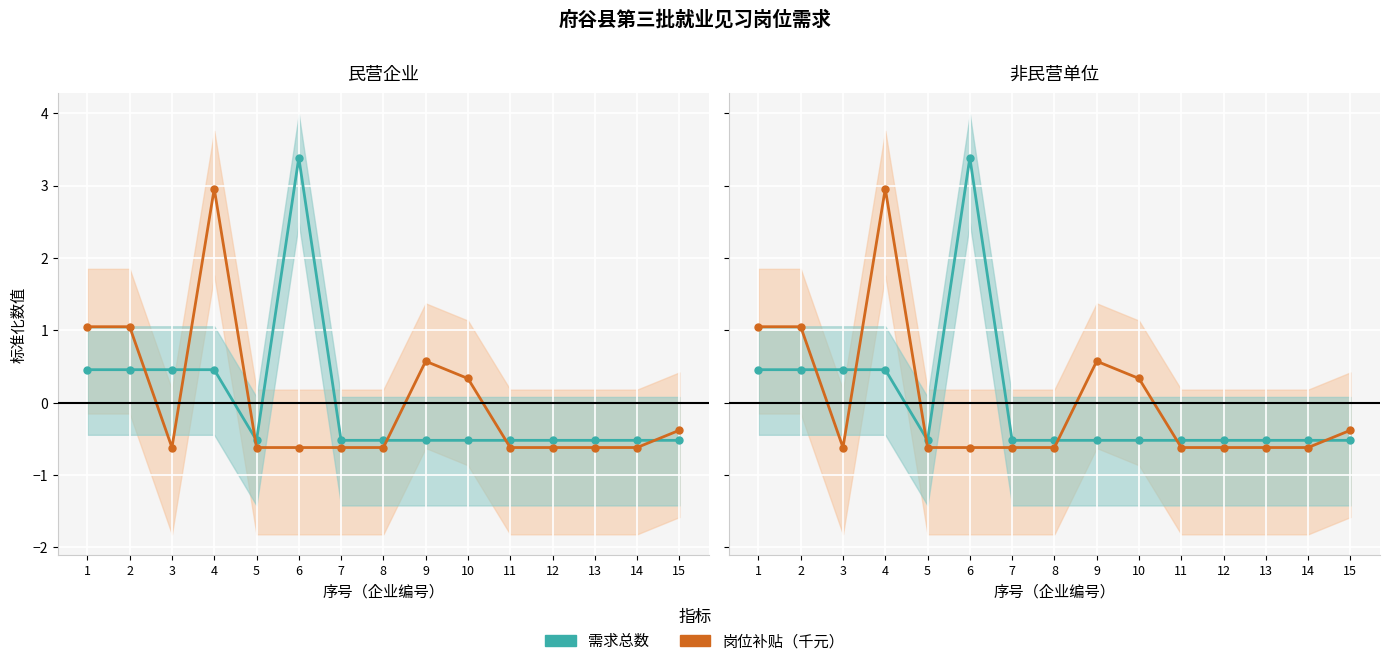

What value does the 需求总数 series have at 7?

-0.5